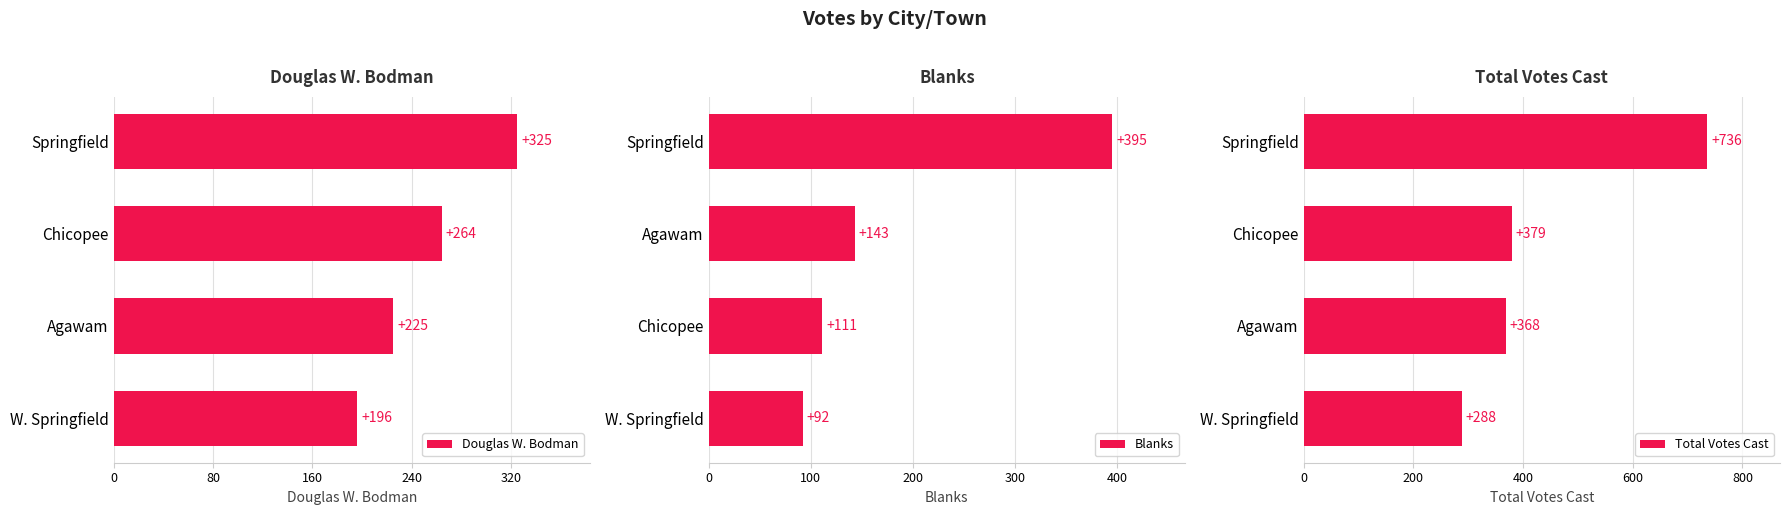

Does the chart contain stacked bars?

No